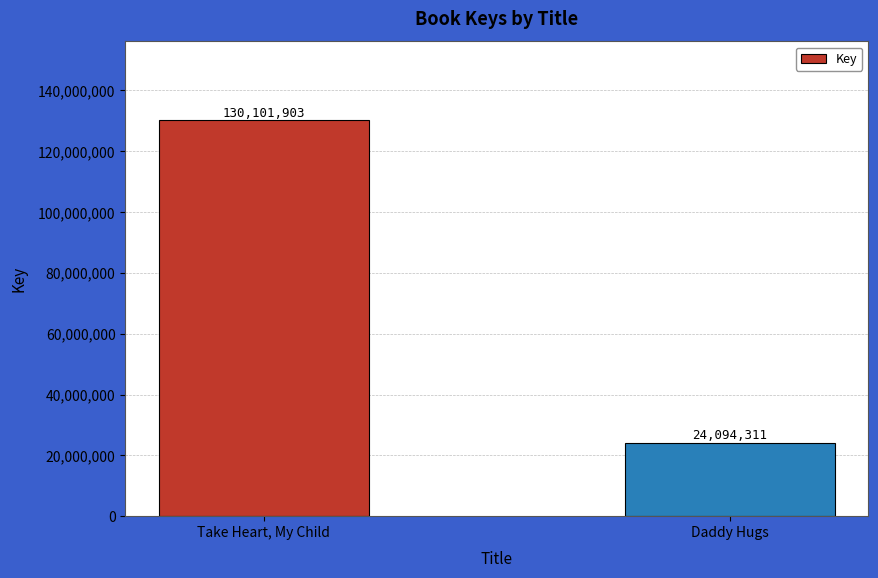

What is the average value?

77098107